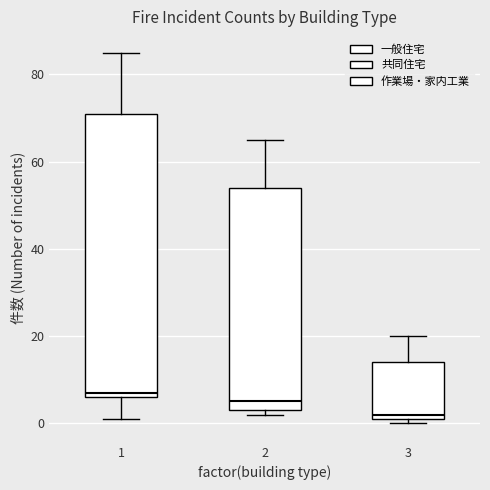

Where is the upper edge of the box at x = 1 on the y-axis? The values are not printed on the chart, so give them approximately, as read against the axis.

72